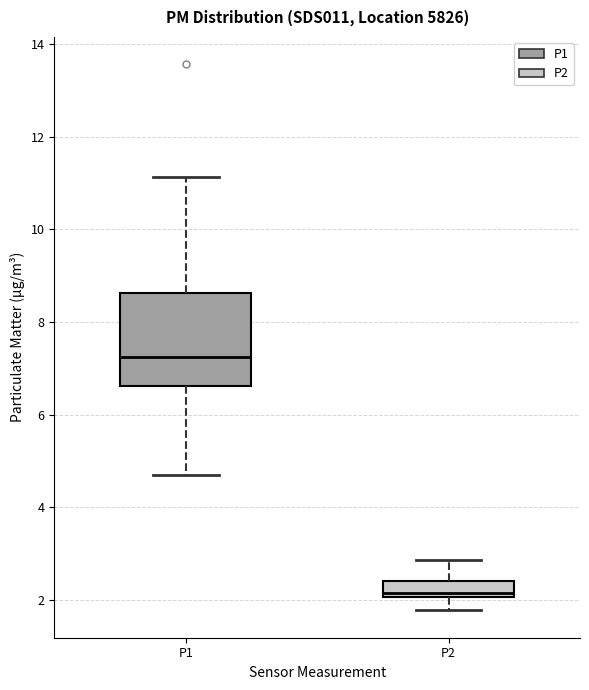

Reading left to right, read every box against the y-axis: the position of its median line, the range the box covers, and the ends of its whiskers. The values are not printed on the chart, so give them approximately, as read against the axis.

P1: median 7.2, box 6.6 to 8.6, whiskers 4.8 to 11.2
P2: median 2.2, box 2.0 to 2.4, whiskers 1.8 to 2.8